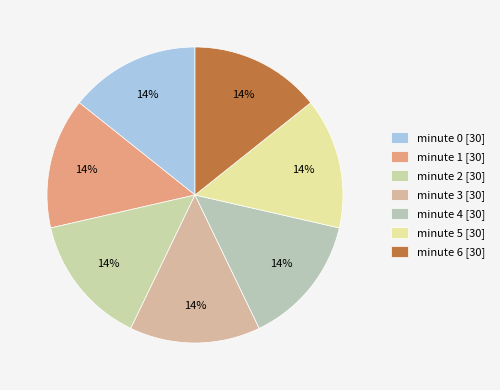

How many segments does this pie chart have?

7